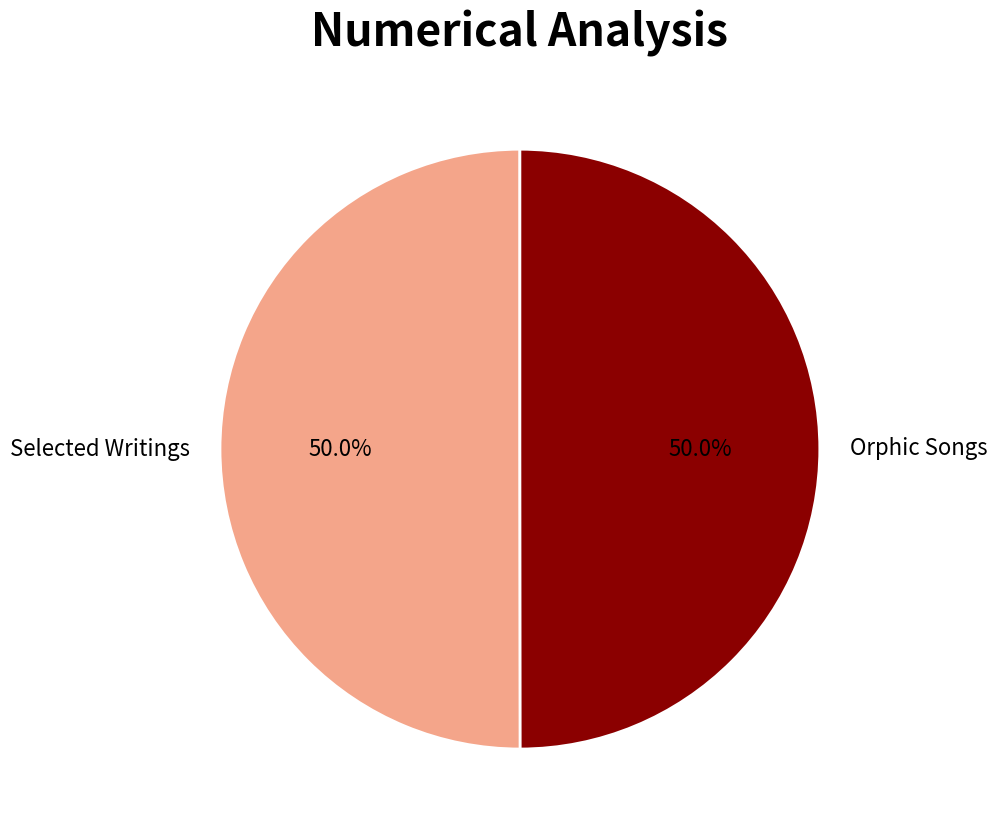

Do Selected Writings and Orphic Songs together represent more than half of the pie?

Yes